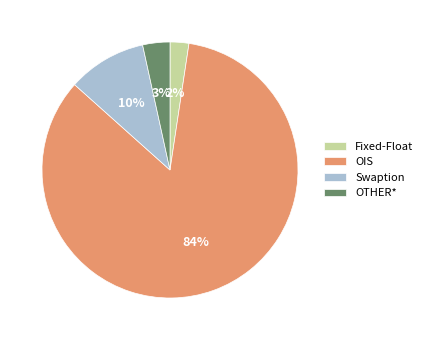

The OTHER* slice represents 3% of the pie. True or false?

True